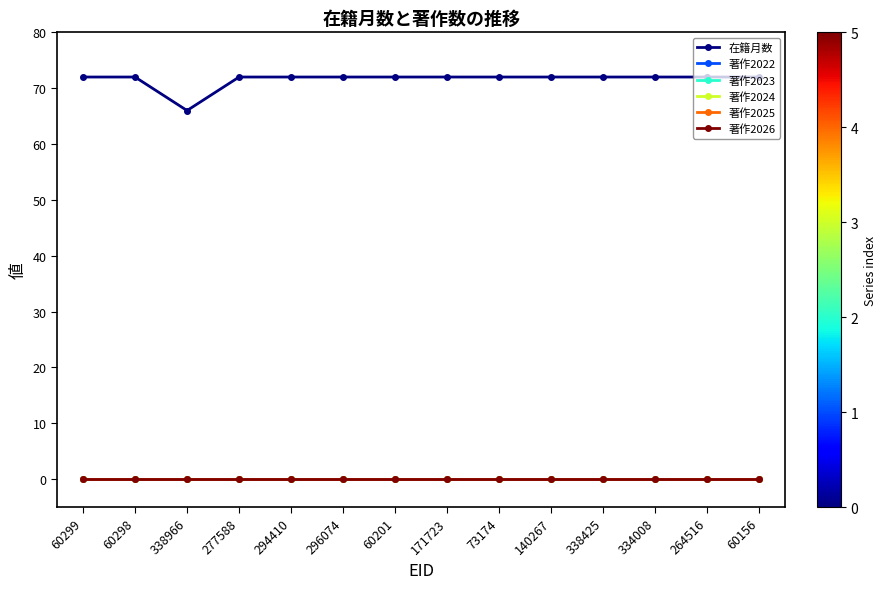

Which series has the widest spread of values?

在籍月数